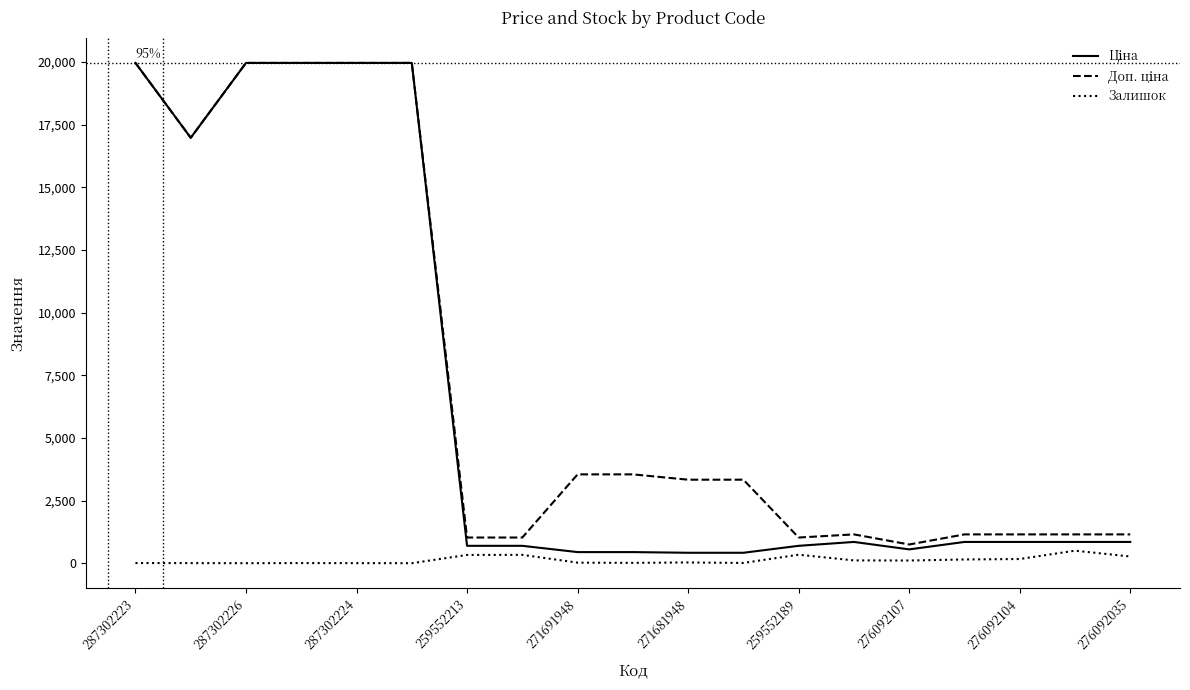

What is the greatest value displayed?

19964.2